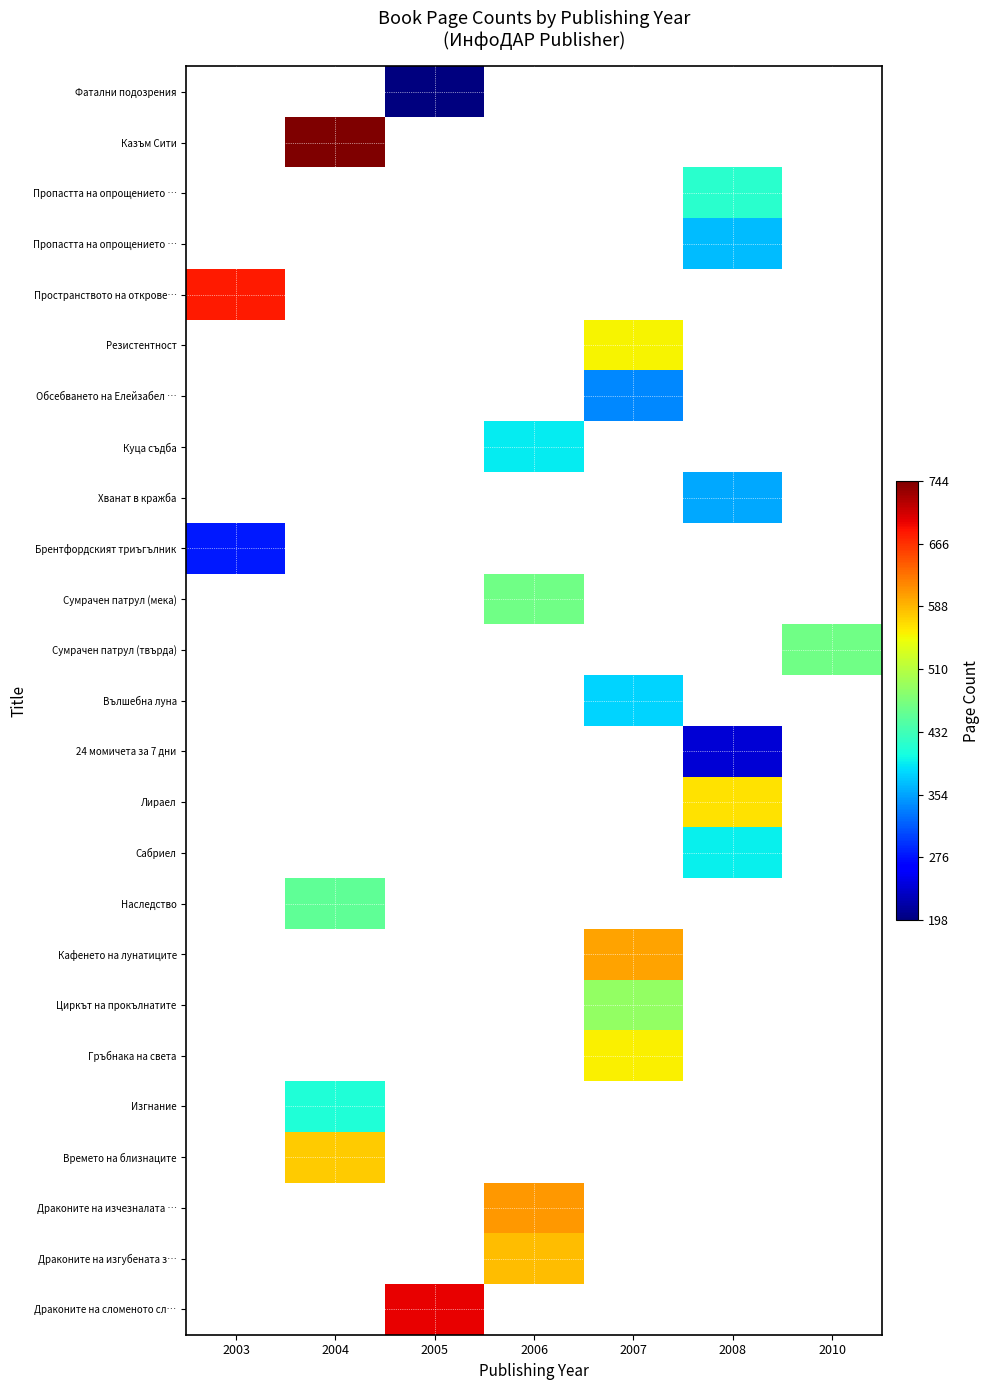

Count the number of data series in this chart.

25